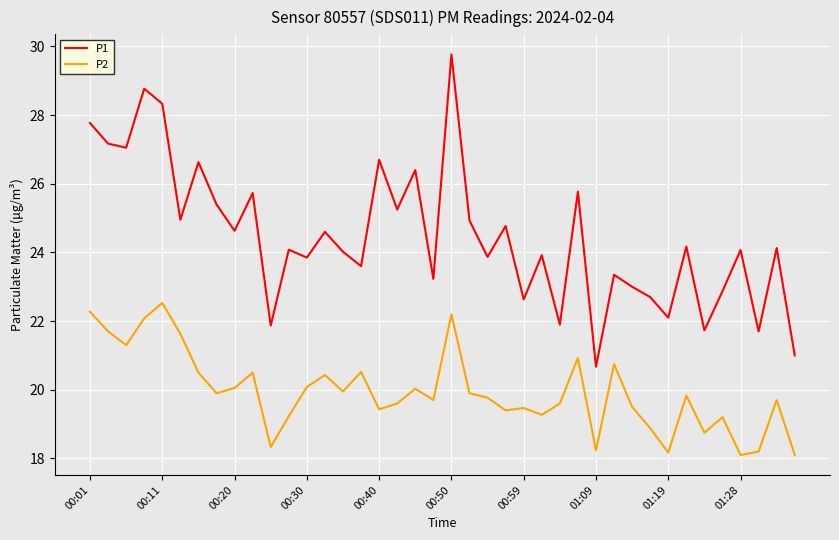

What is the smallest value displayed?

18.1